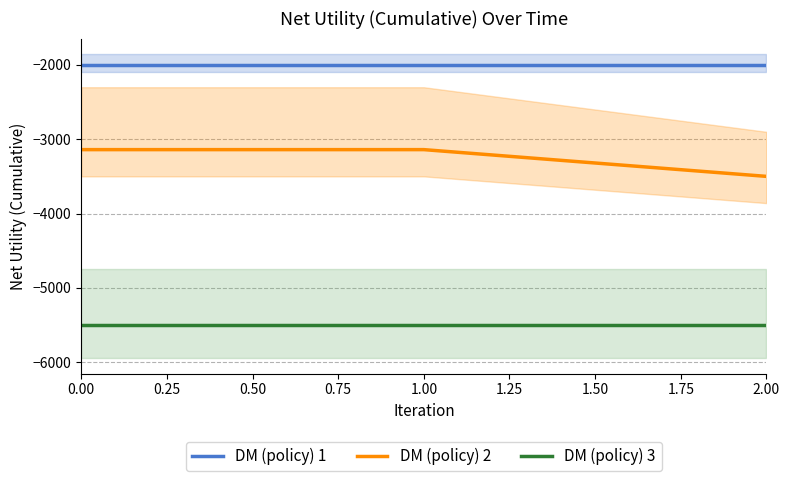

True or false: DM (policy) 1 has a value of -426 at 0.00.

False